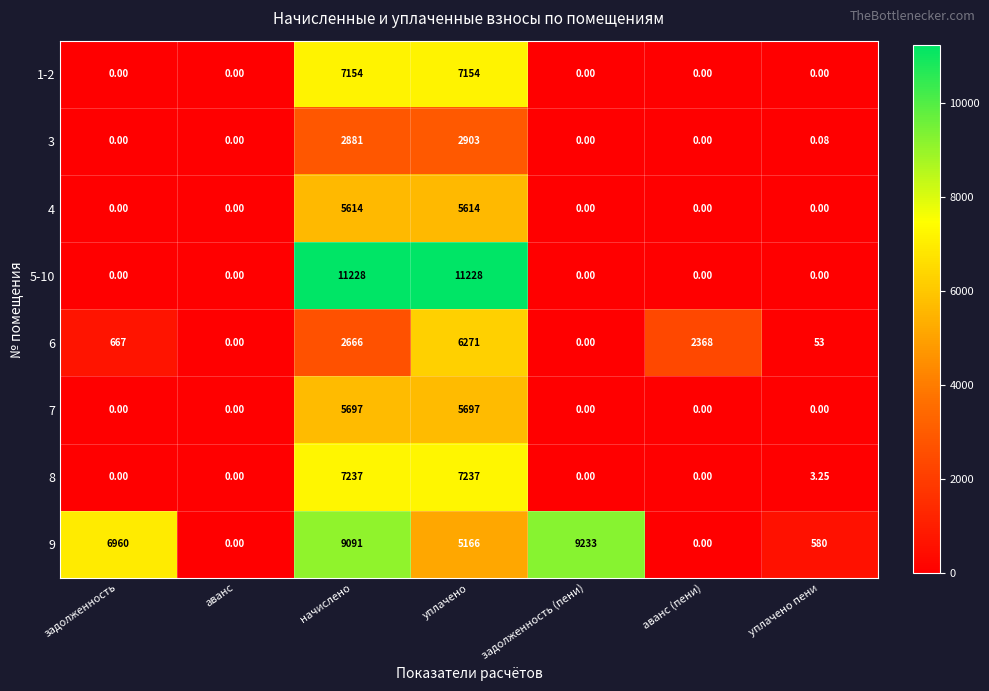

Is the value of 3 at задолженность (пени) greater than the value of 8 at уплачено?

No